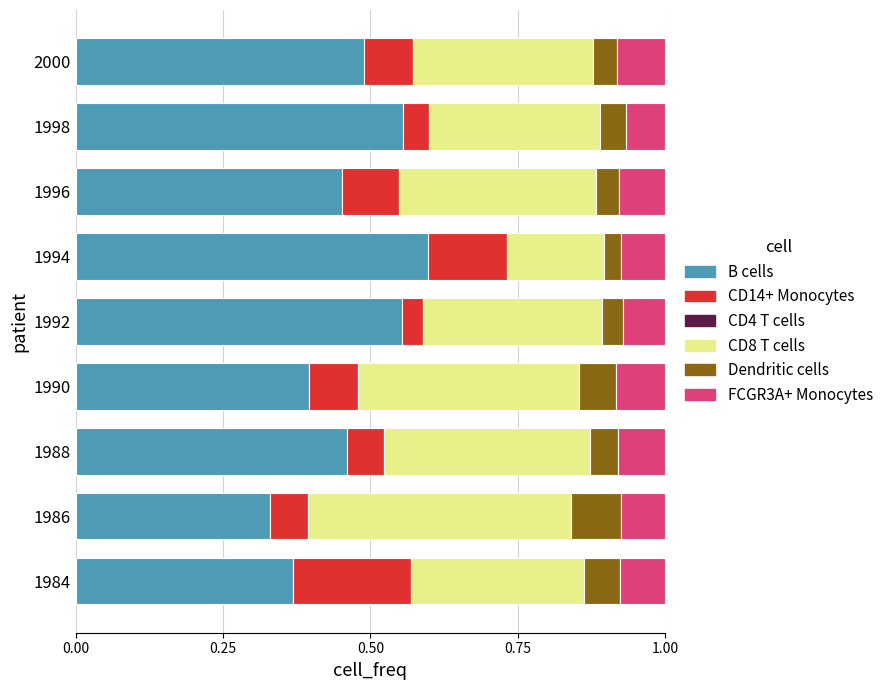

What is the total value across all series at 1984?

1.0